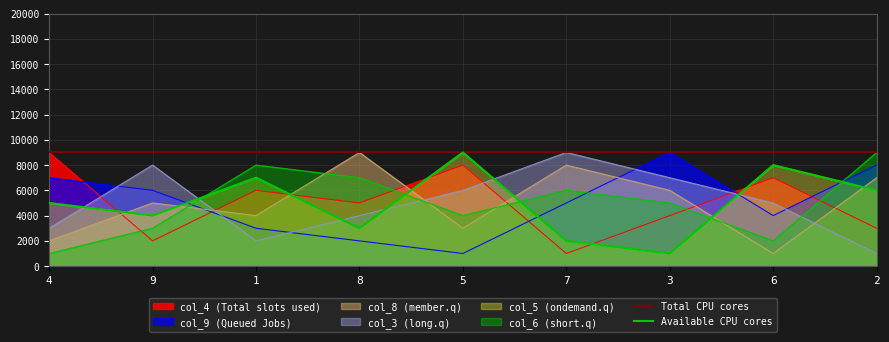

Which series ends up on top after the final intersection of col_4 and col_6?

col_6